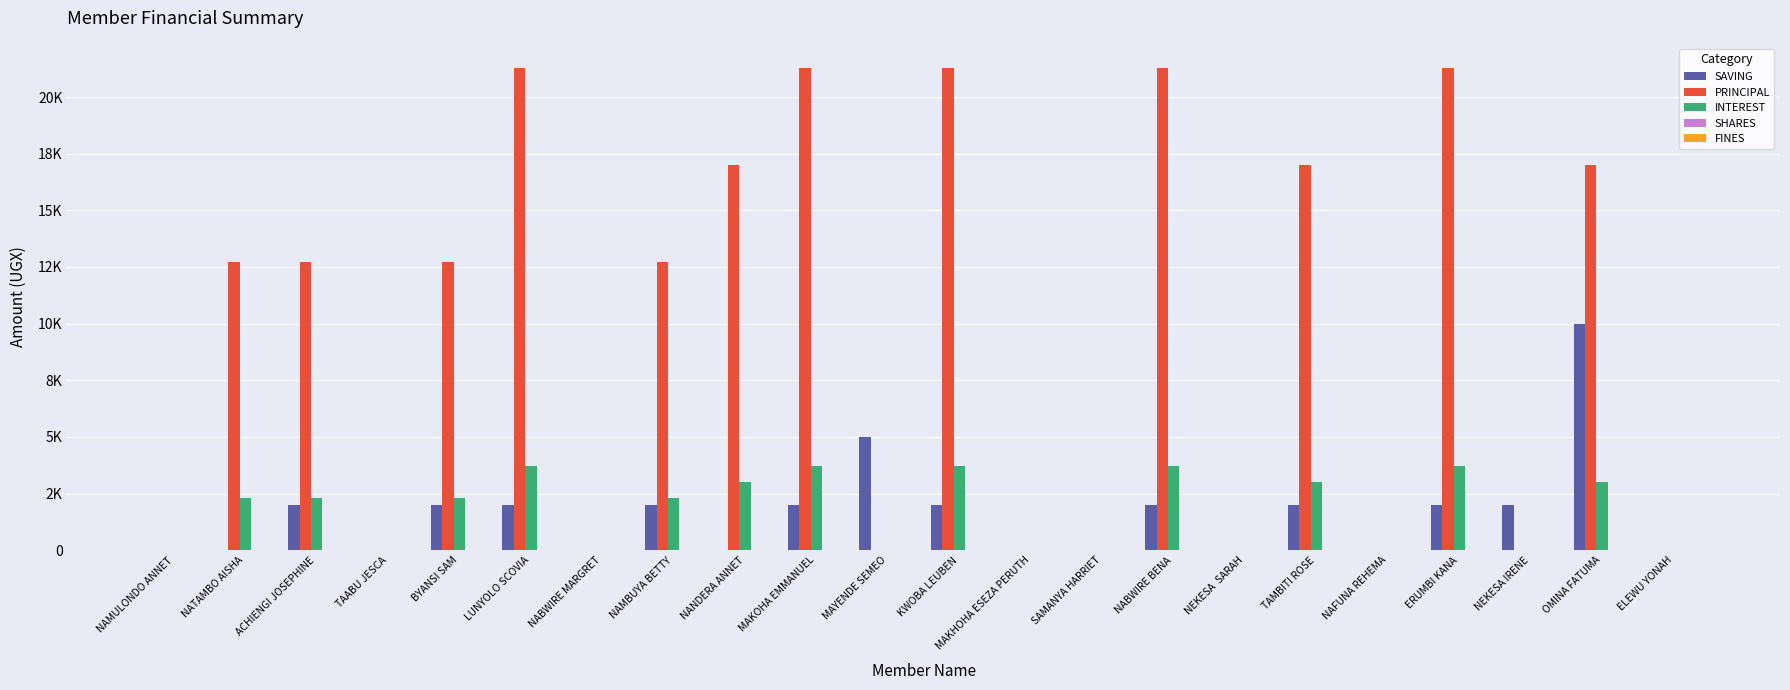

How many distinct data groups are displayed?

5